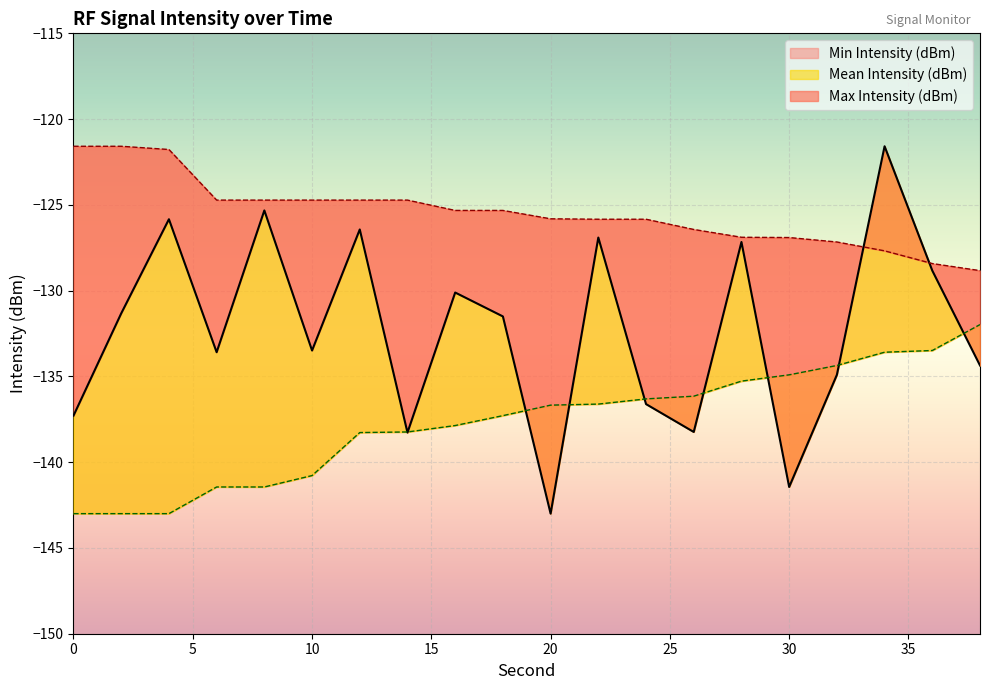

Rank the categories by Max Intensity (dBm) value from lowest to highest.

38, 36, 34, 32, 30, 28, 26, 22, 24, 20, 16, 18, 6, 8, 10, 12, 14, 4, 0, 2